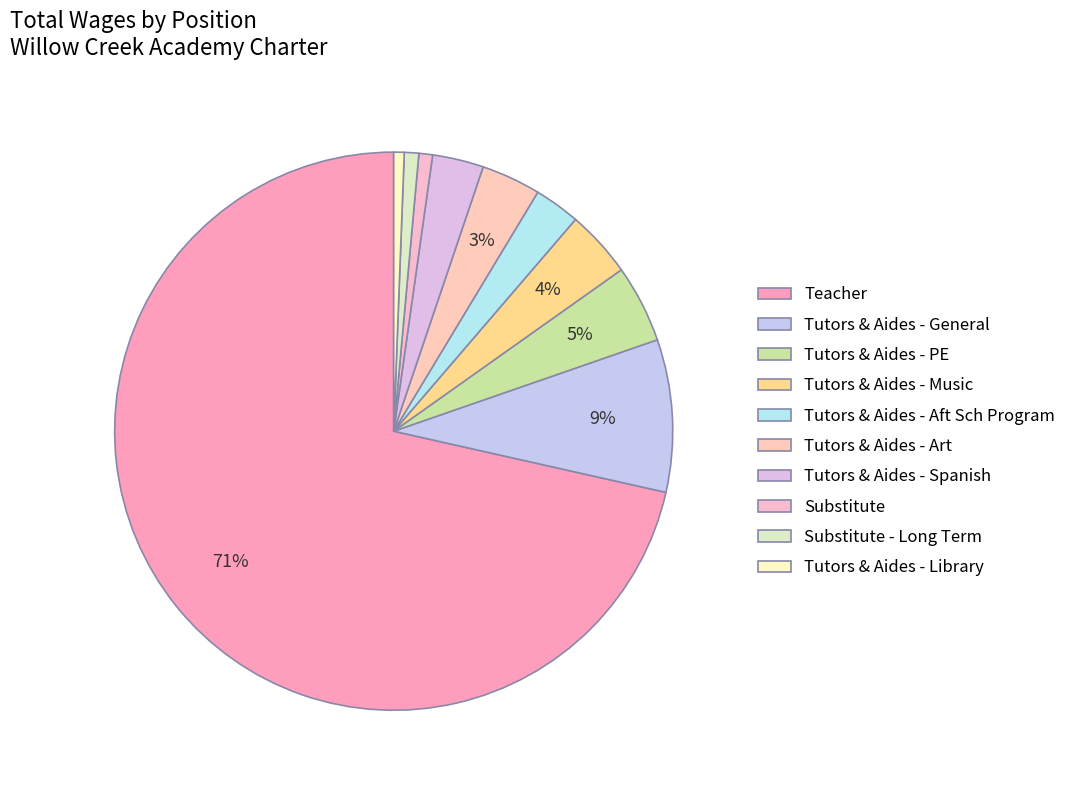

Count the number of slices in the pie.

10